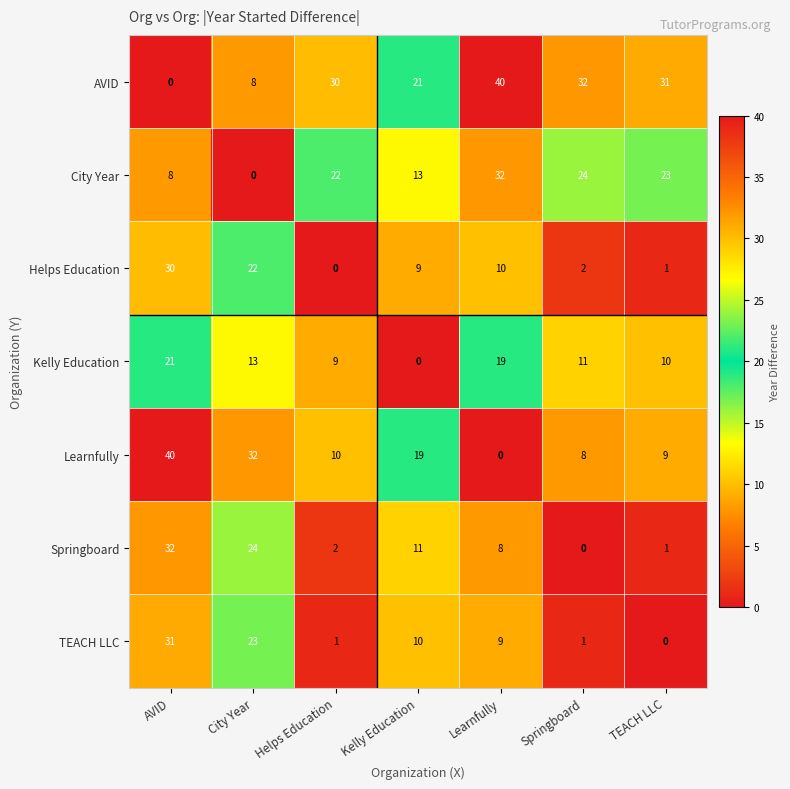

What is the total value across all series at Helps Education?

74